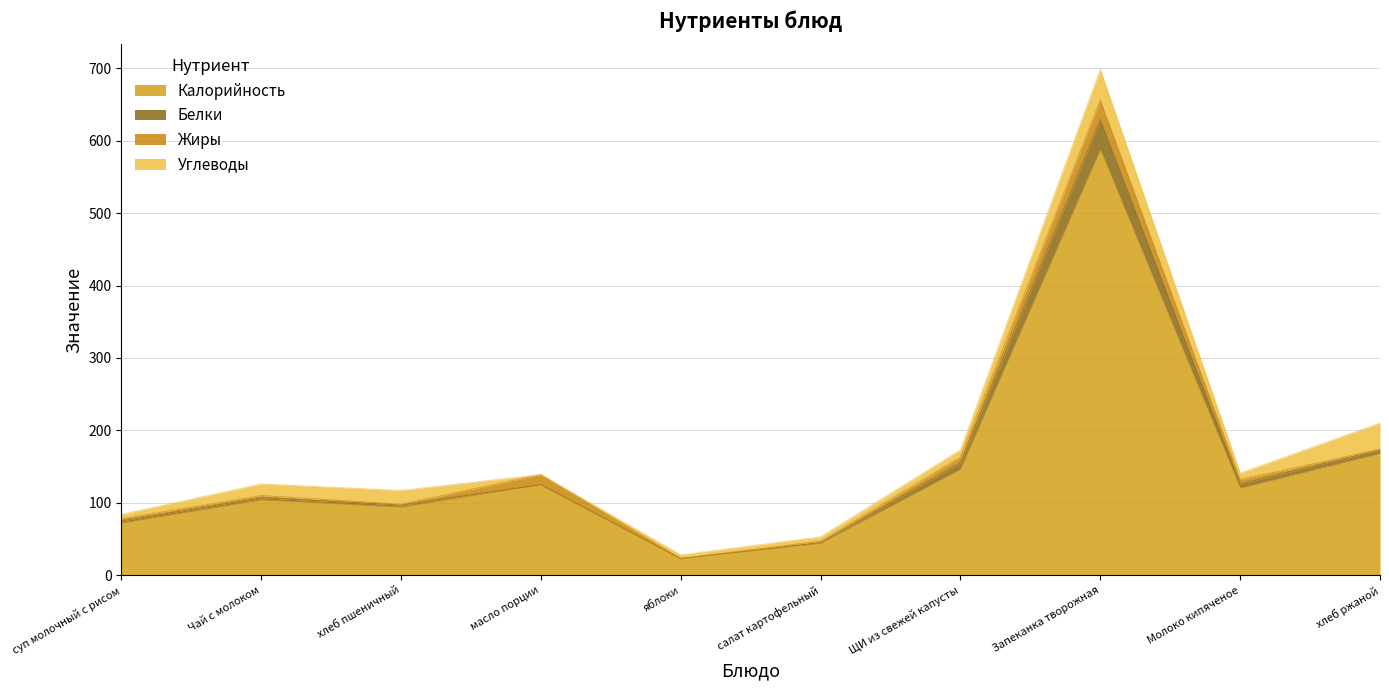

True or false: Калорийность has a value of 146 at ЩИ из свежей капусты.

True